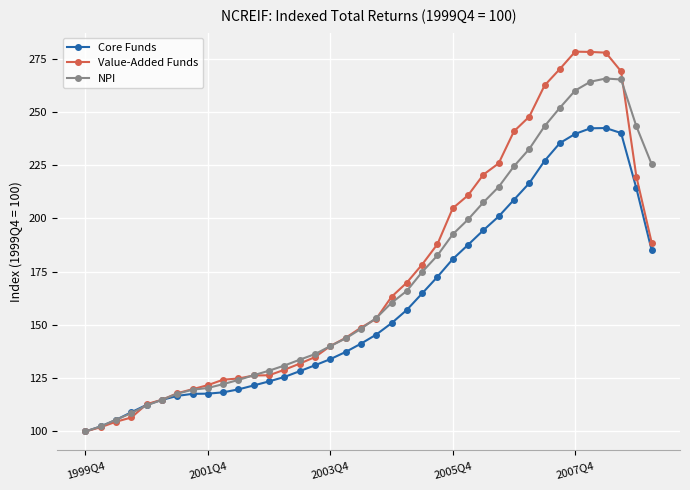

What is the value of the Core Funds point at the 38th from the left?

185.0